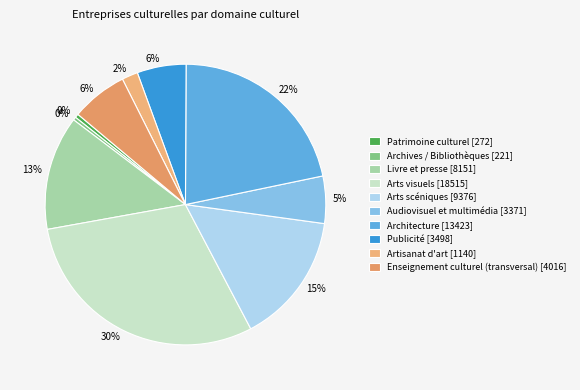

Between Arts visuels and Audiovisuel et multimédia, which is larger?

Arts visuels